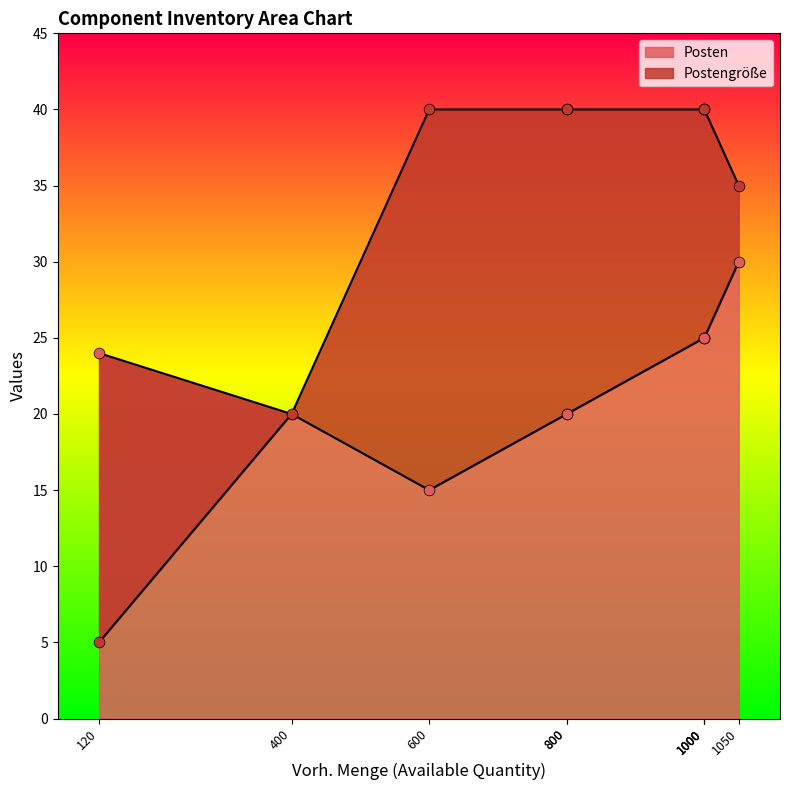

What are all the series names shown in the legend?

Postengröße, Posten